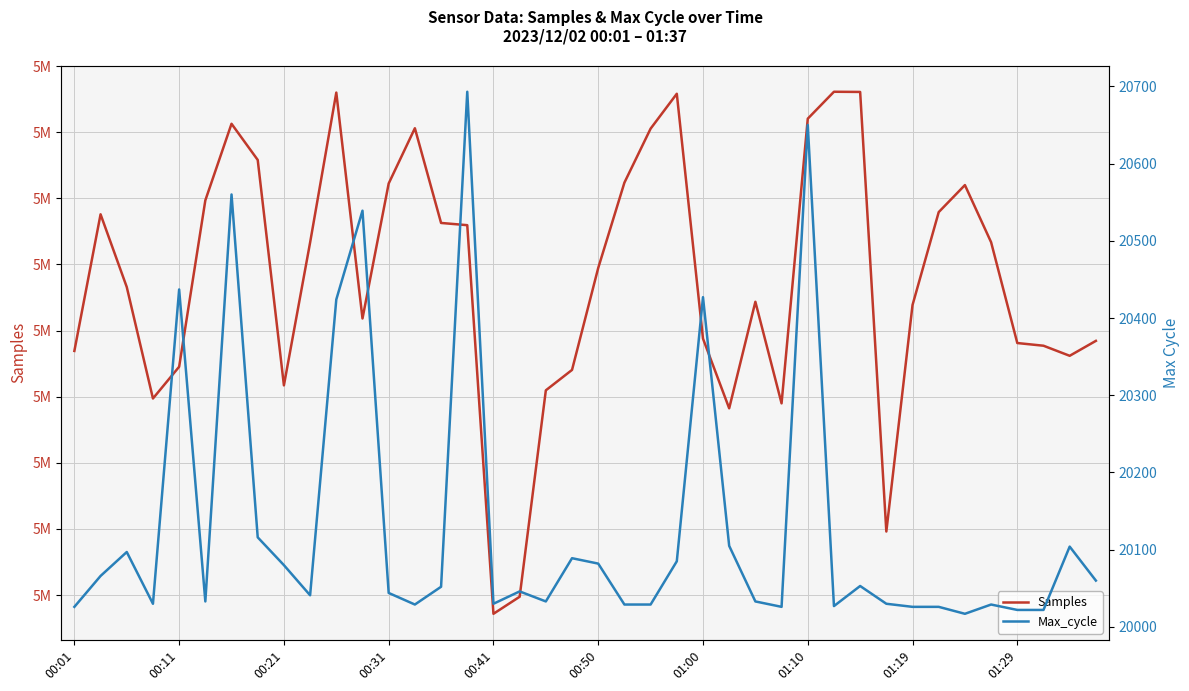

How many series are shown in this chart?

2